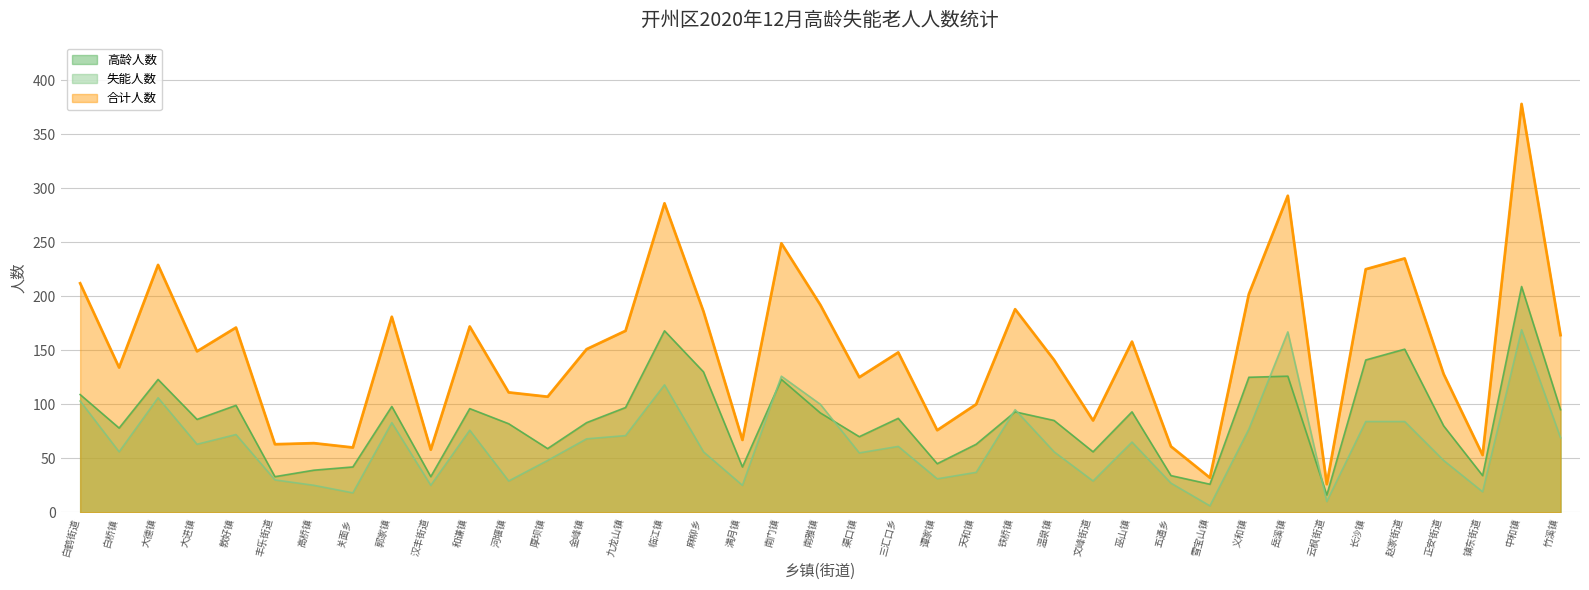

True or false: 合计人数 has a value of 229 at 大德镇.

True